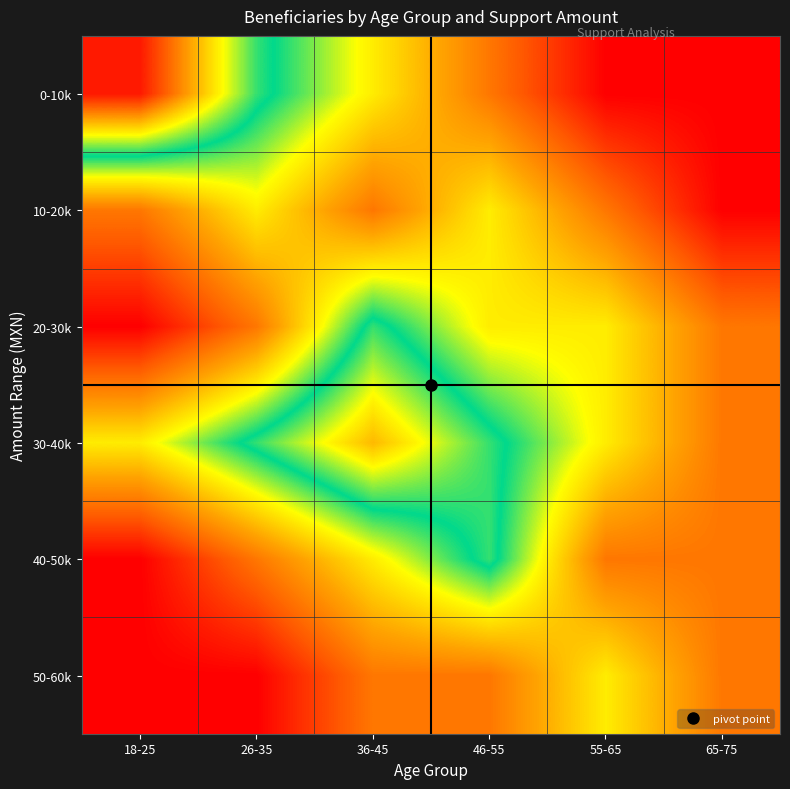

Rank the series at 55-65 from highest to lowest value.

20-30k, 30-40k, 50-60k, 10-20k, 40-50k, 0-10k